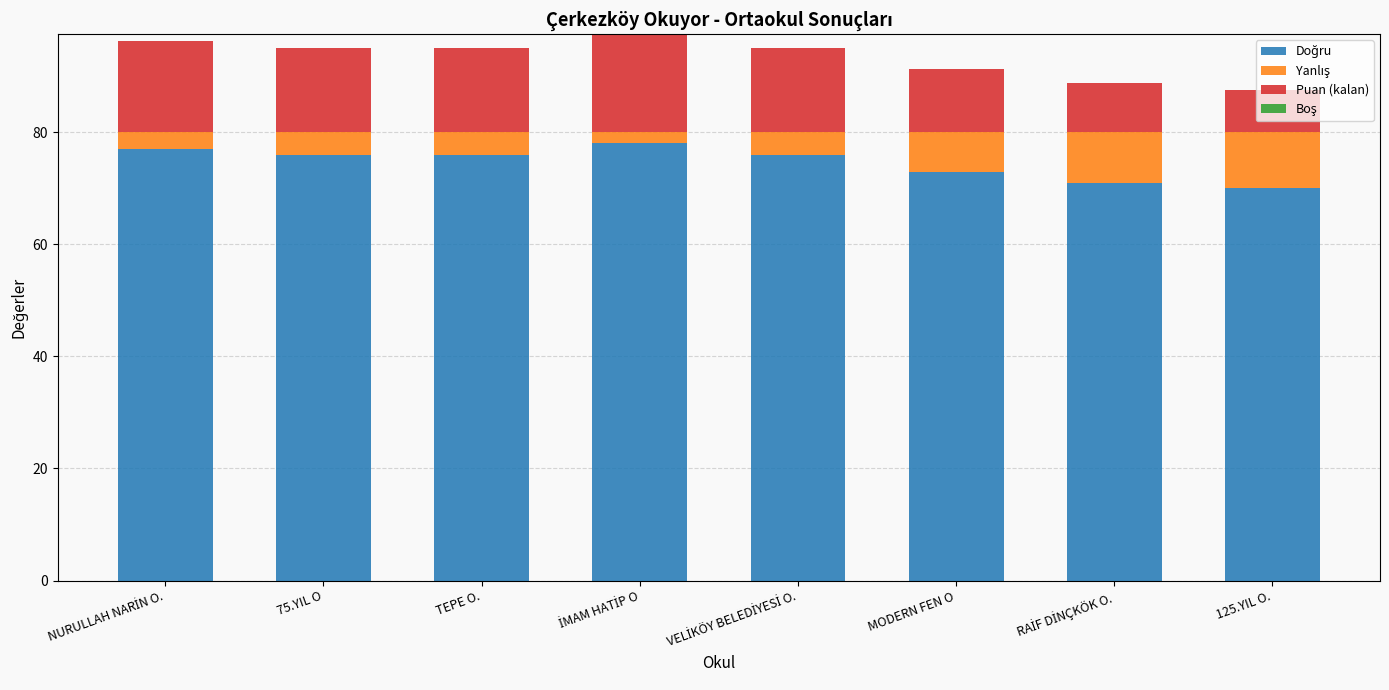

What is the total value across all series at 75.YIL O?

95.0